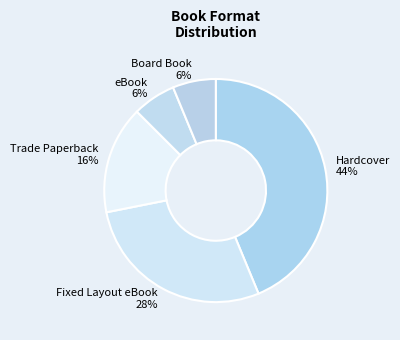

Is Hardcover the majority of the pie?

No